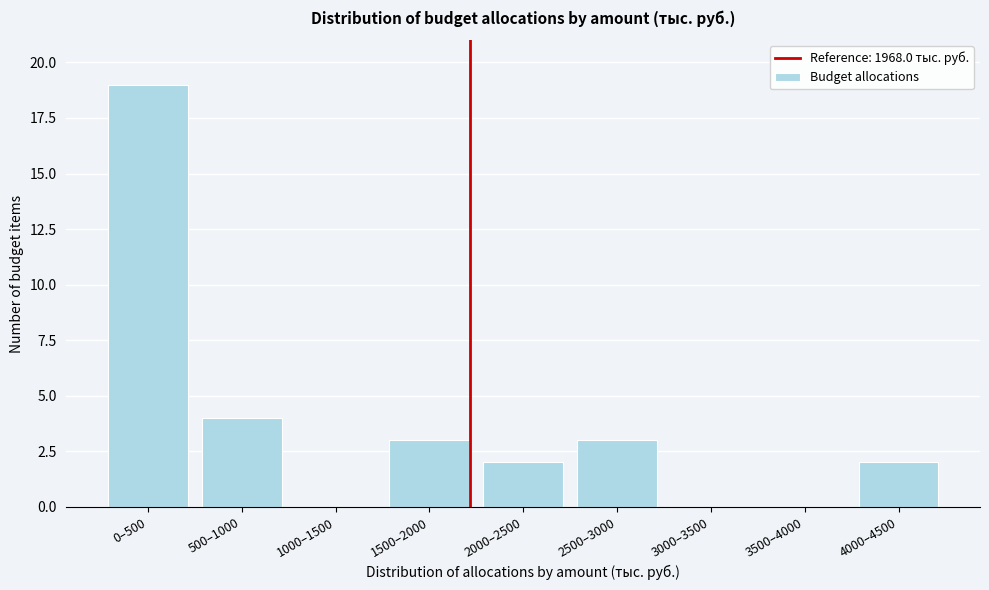

Reading left to right, transcribe all the data shown in this chart.

0–500=19	500–1000=4	1000–1500=0	1500–2000=3	2000–2500=2	2500–3000=3	3000–3500=0	3500–4000=0	4000–4500=2